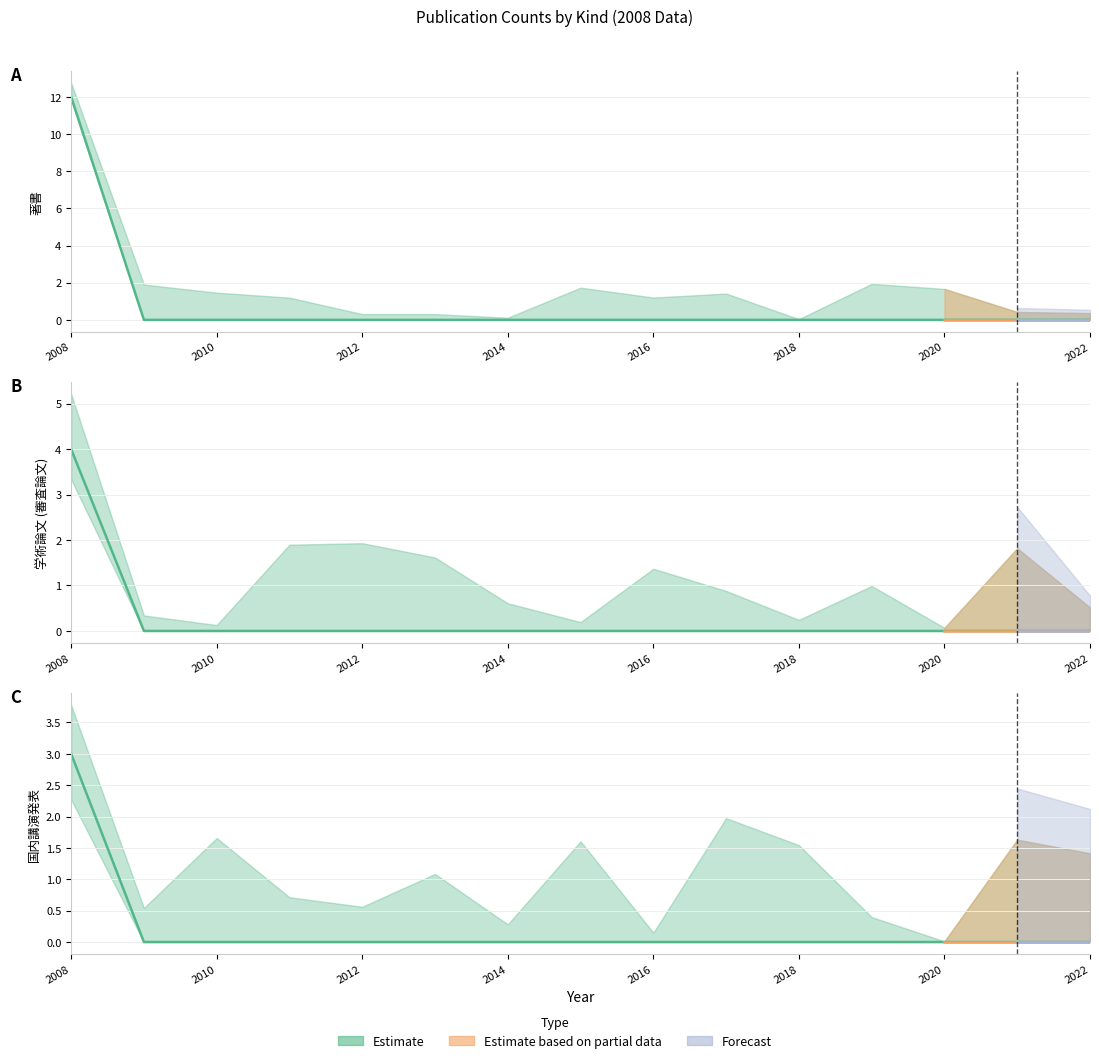

At how many categories does at least one series exceed 4?

1